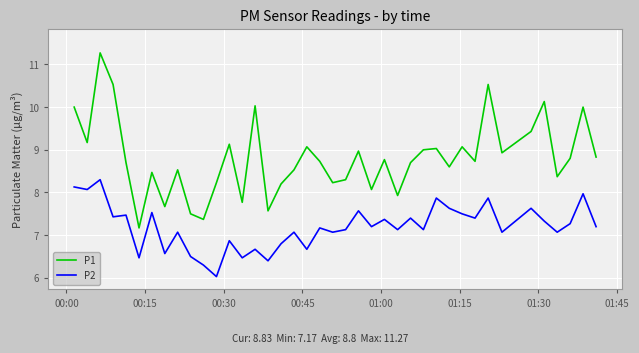

What is the highest value of the P1 series?

11.3